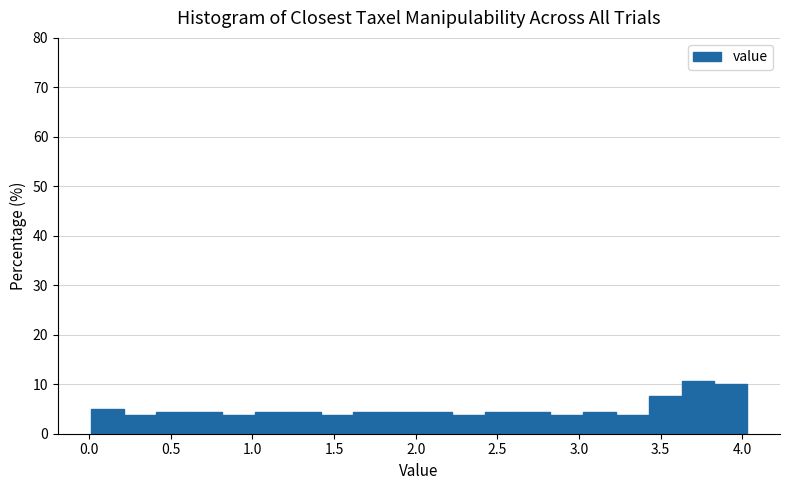

How tall is the bar that spans 2.20 to 2.40 on the x-axis? Neither the bar edges nor the heights are printed on the chart, so give them approximately, as read against the axes.

4